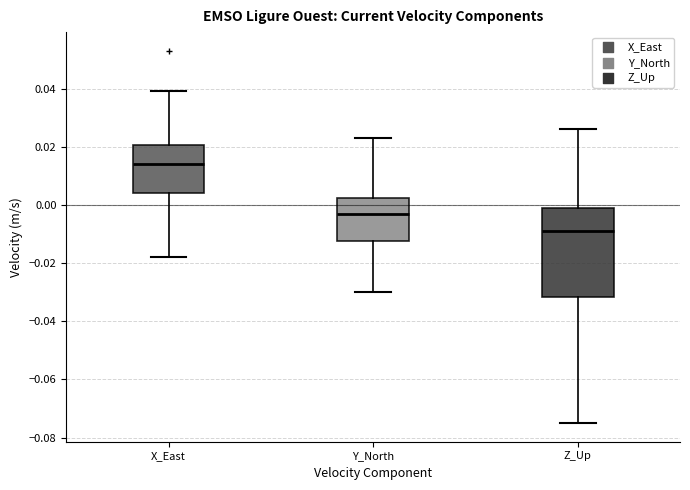

Which box has the lowest median line?

Z_Up